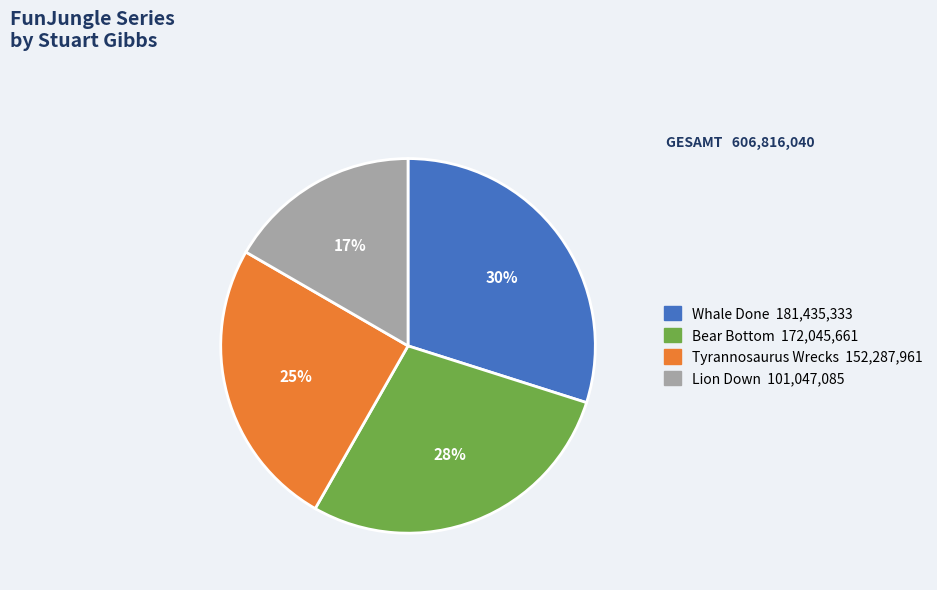

How many segments does this pie chart have?

4